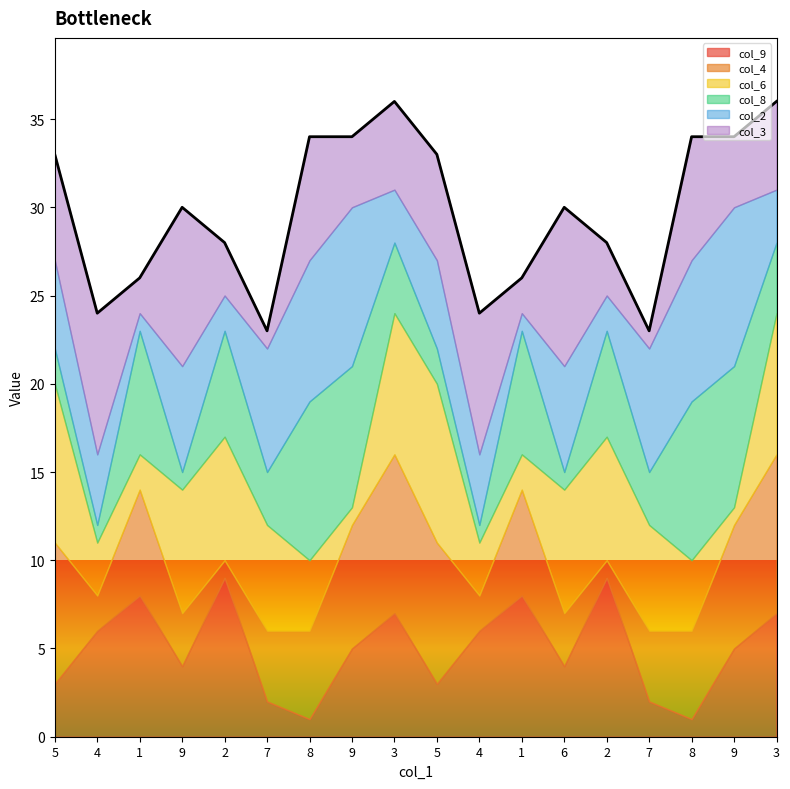

What is the sum of all col_8 values?

82